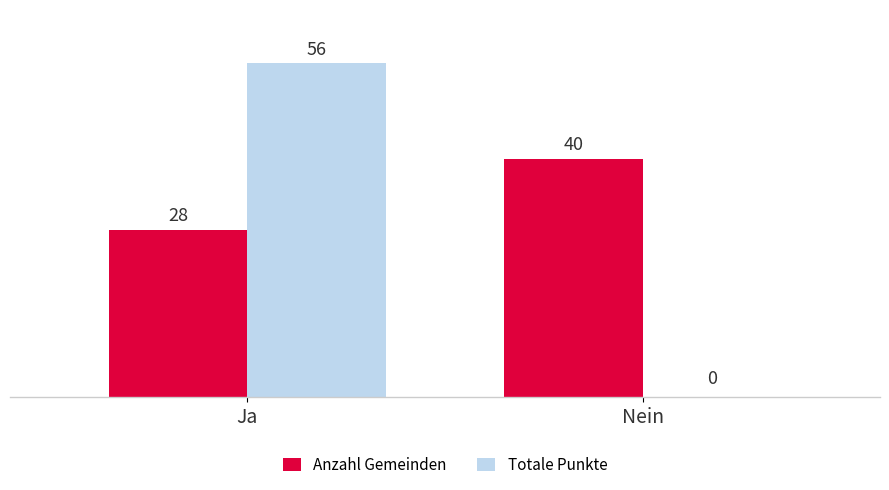

Between Ja and Nein, which series saw the biggest shift?

Totale Punkte